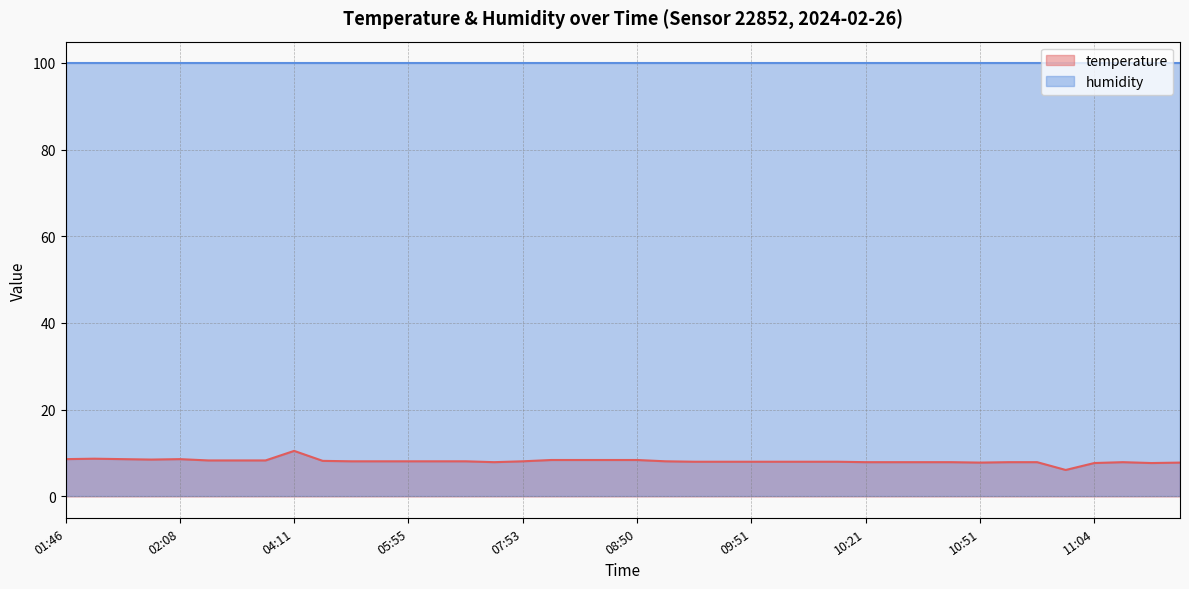

What is the greatest value displayed?

99.9